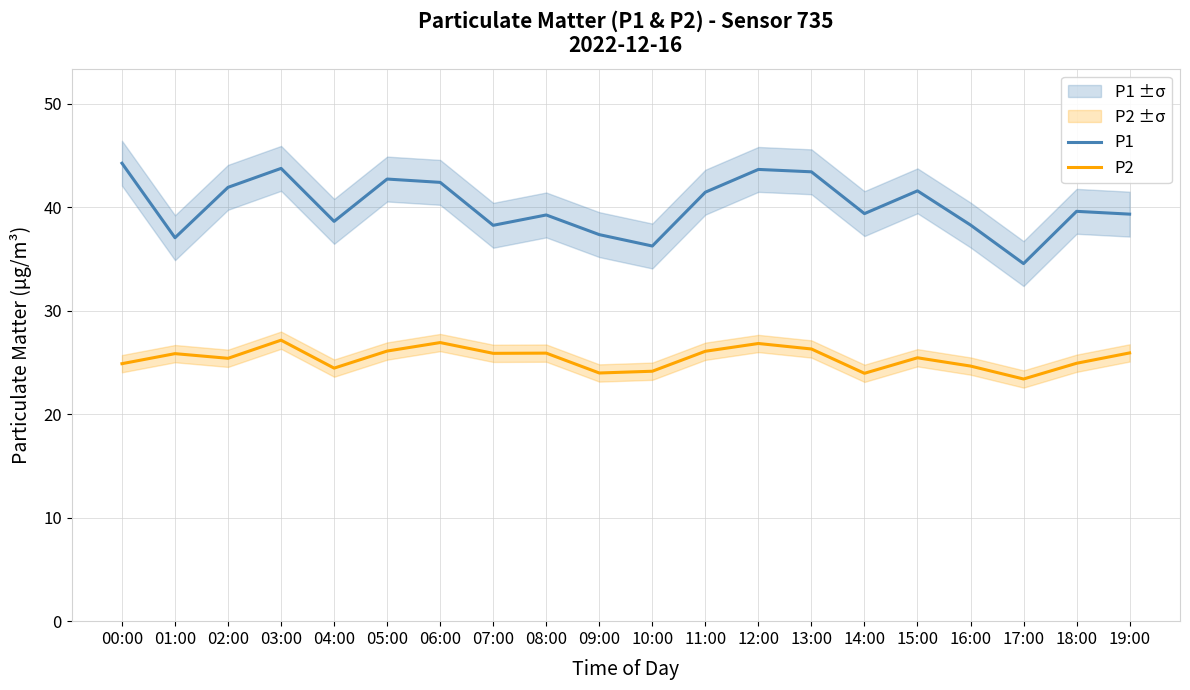

The value of P1 at 08:00 is 70.4. True or false?

False